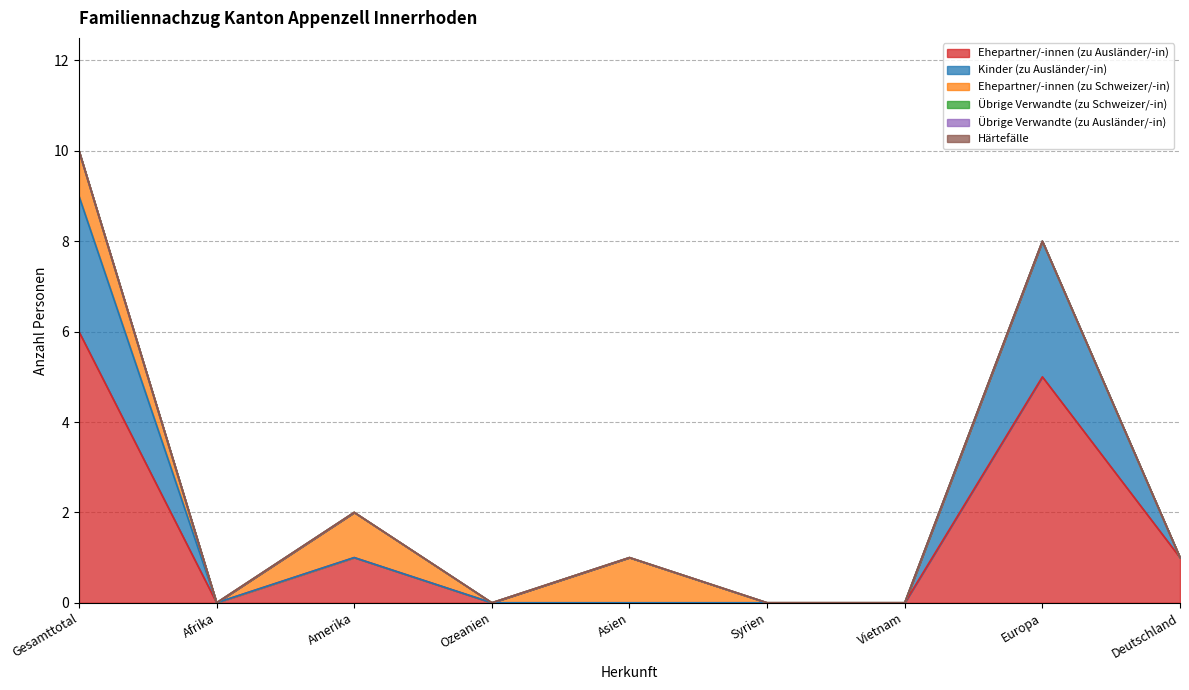

Where is the first local maximum for Ehepartner/-innen (zu Ausländer/-in)?

Amerika